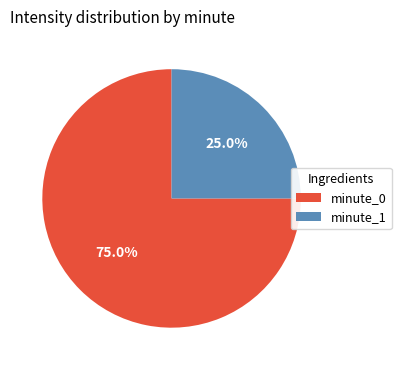

Which category has the smallest portion of the pie?

minute_1